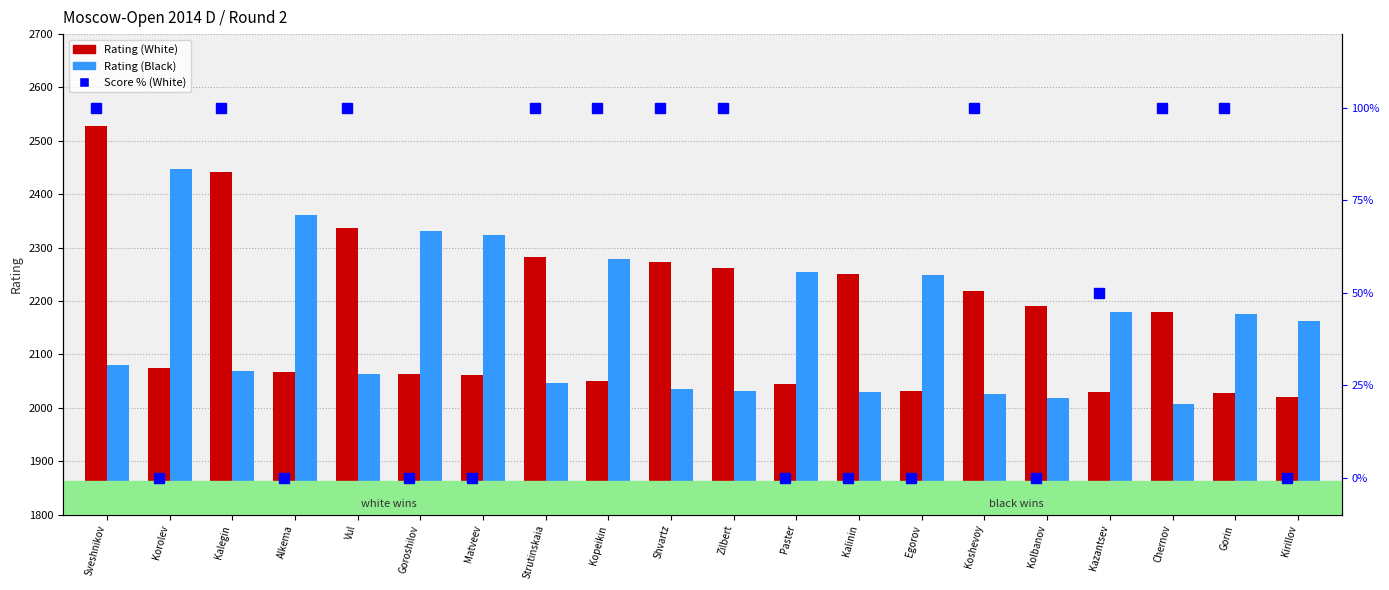

The value of Rating (White) at Paster is 2044. True or false?

True